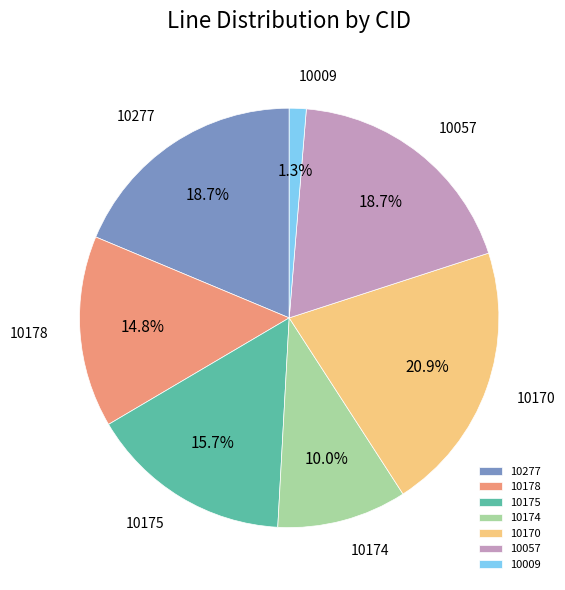

The 10174 slice represents 10% of the pie. True or false?

True